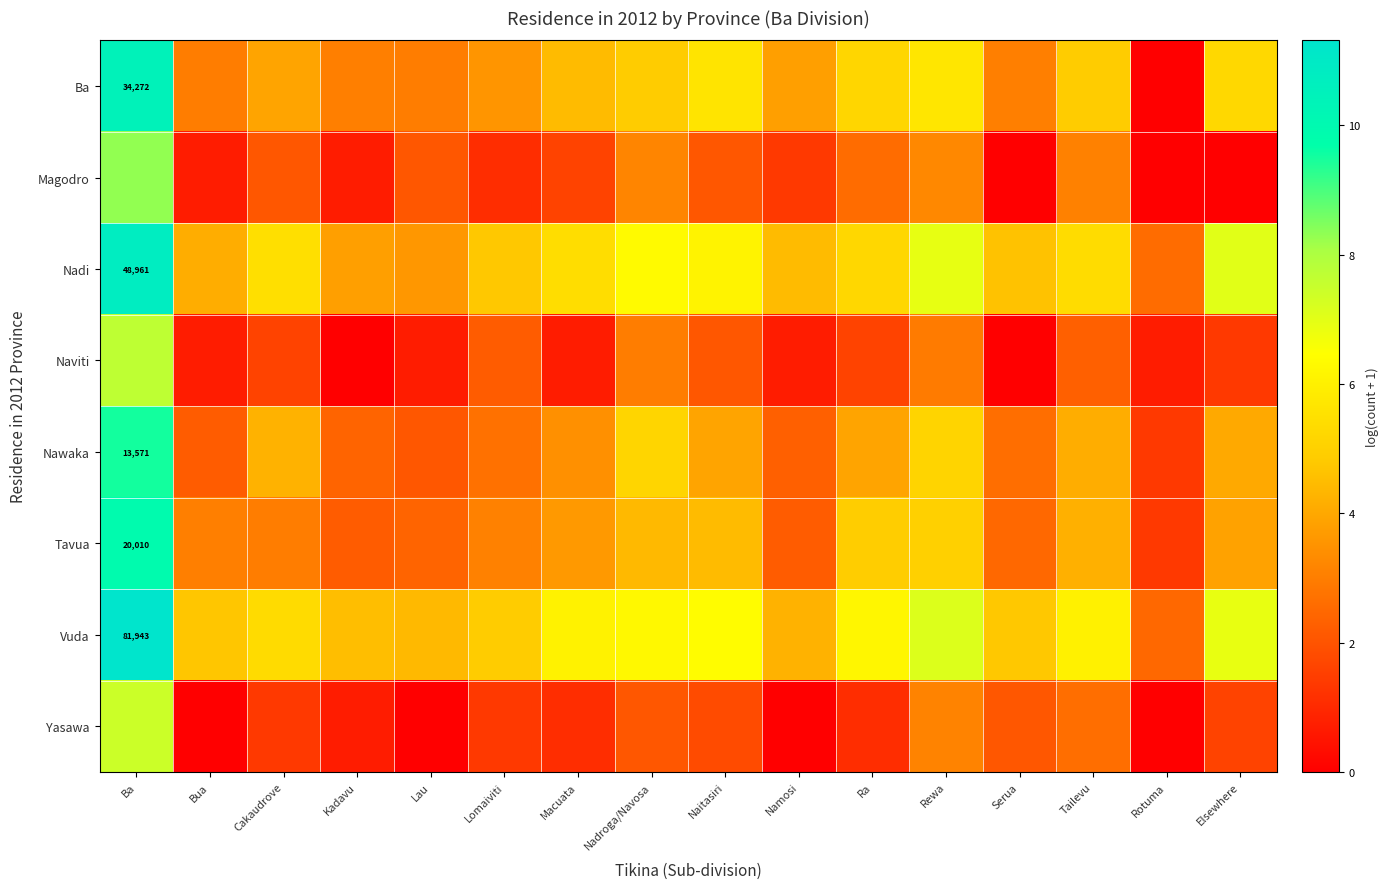

Is it true that Ba equals 5.1 at Serua?

False